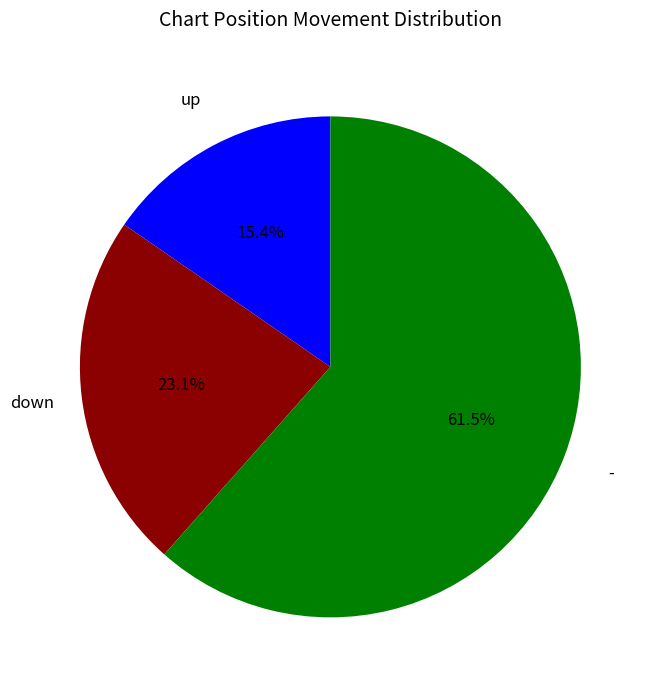

Which slice is the largest?

-